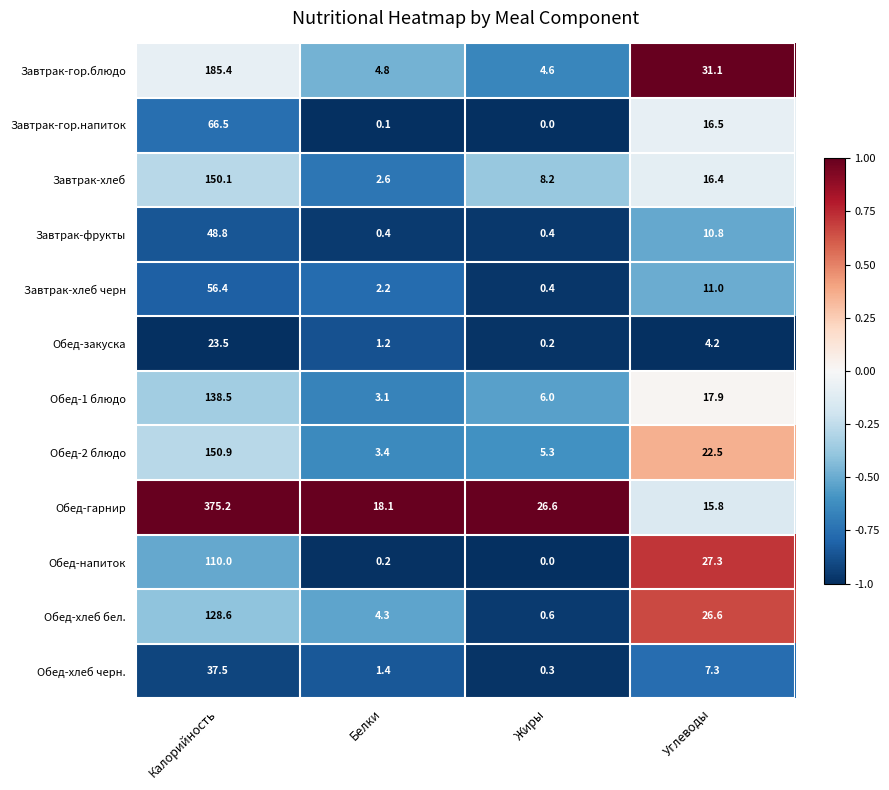

At which category does the chart reach its minimum across all series?

Жиры